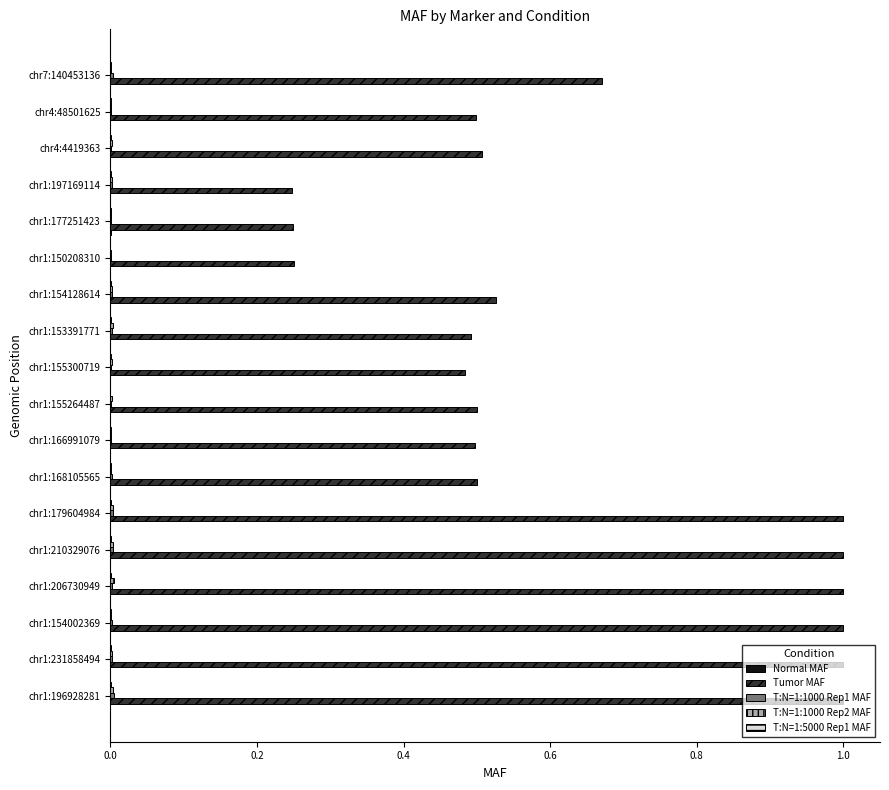

Which series has the largest total across all categories?

Tumor MAF